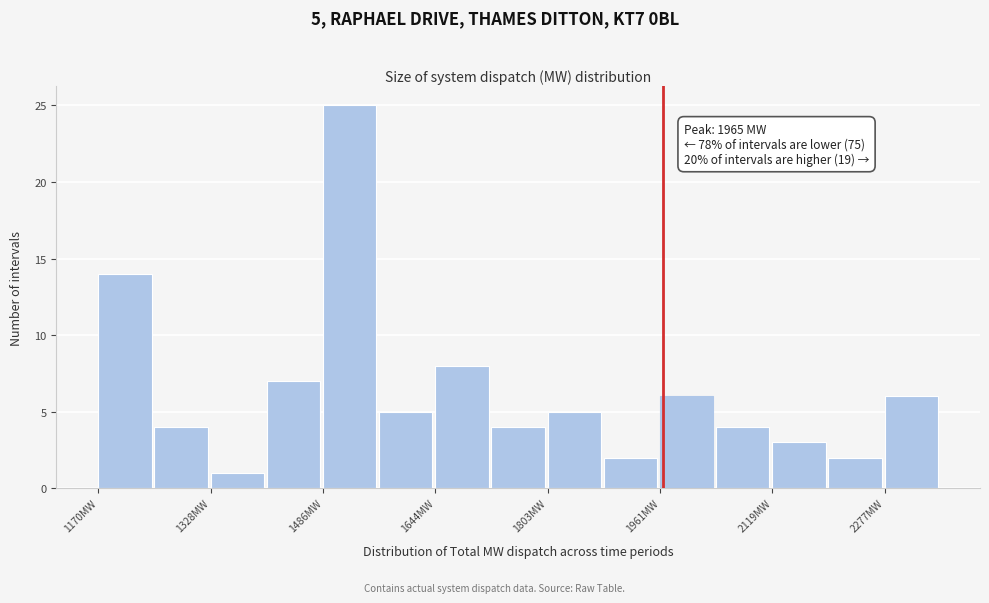

Read against the x-axis, roughly where is the centre of the tallest bar?

1520